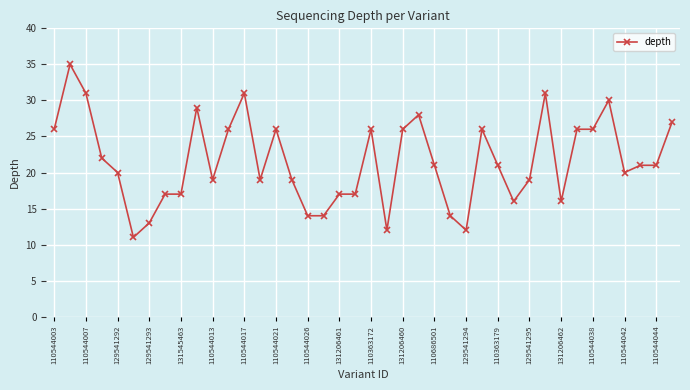

What is the value of the 15th point from the left?

26